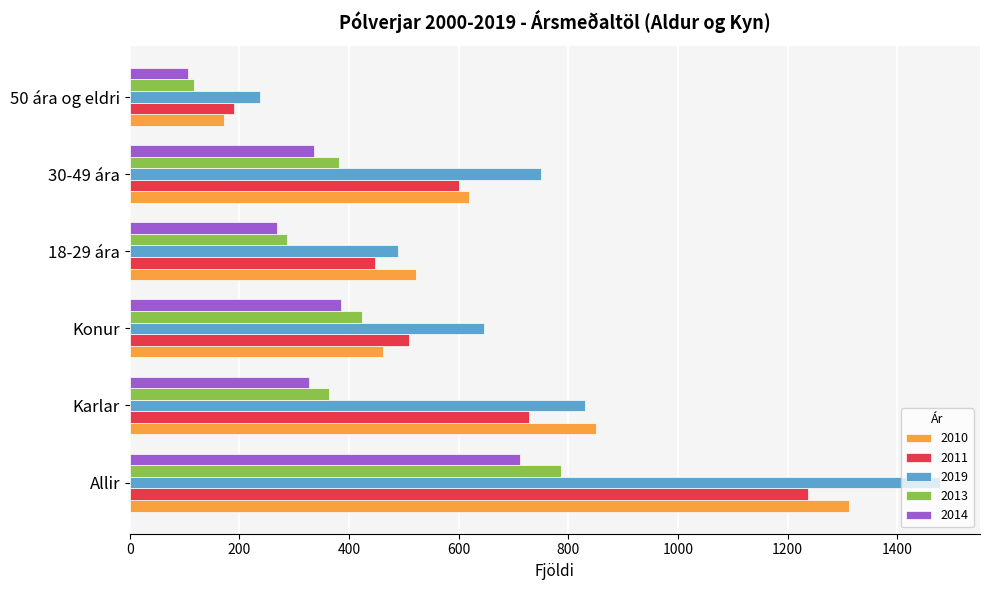

At which label is 2014 closest to 408?

Konur